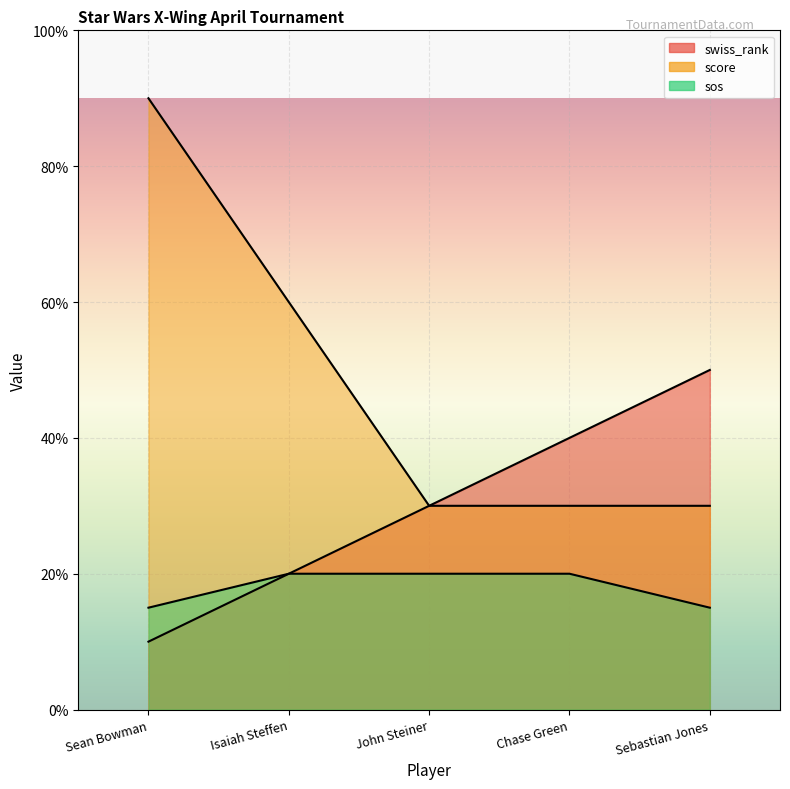

Which series has the largest total across all categories?

score